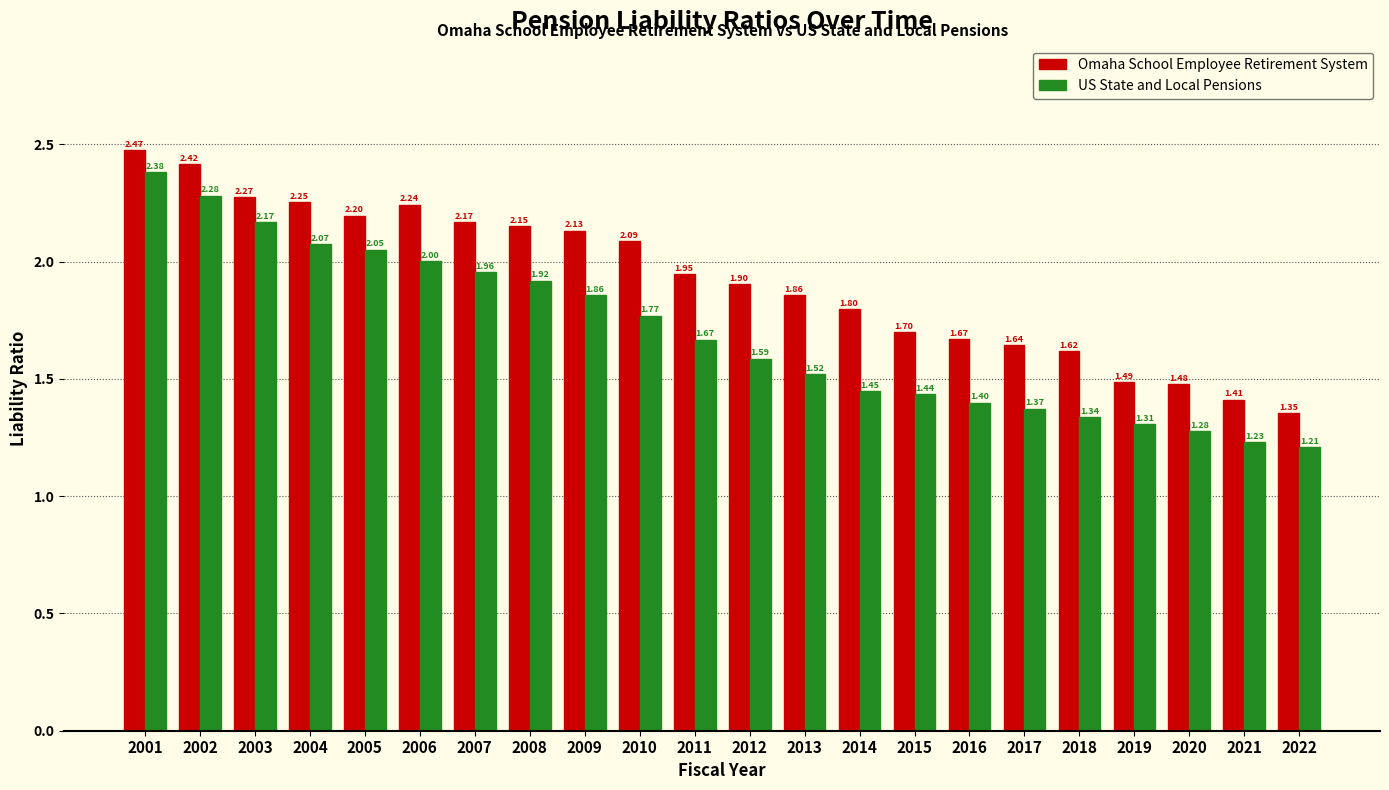

List the labels in order of Omaha School Employee Retirement System value, smallest first.

2022, 2021, 2020, 2019, 2018, 2017, 2016, 2015, 2014, 2013, 2012, 2011, 2010, 2009, 2008, 2007, 2005, 2006, 2004, 2003, 2002, 2001